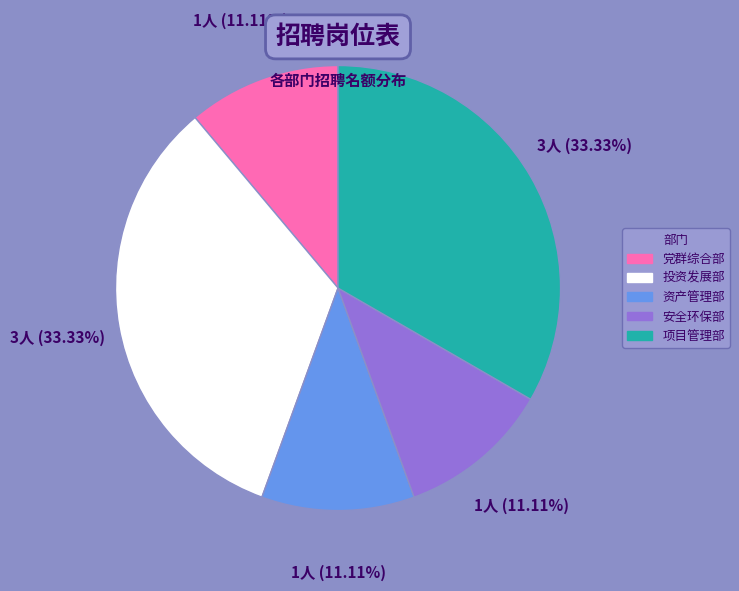

Is it true that 投资发展部 is 39% of the pie?

False